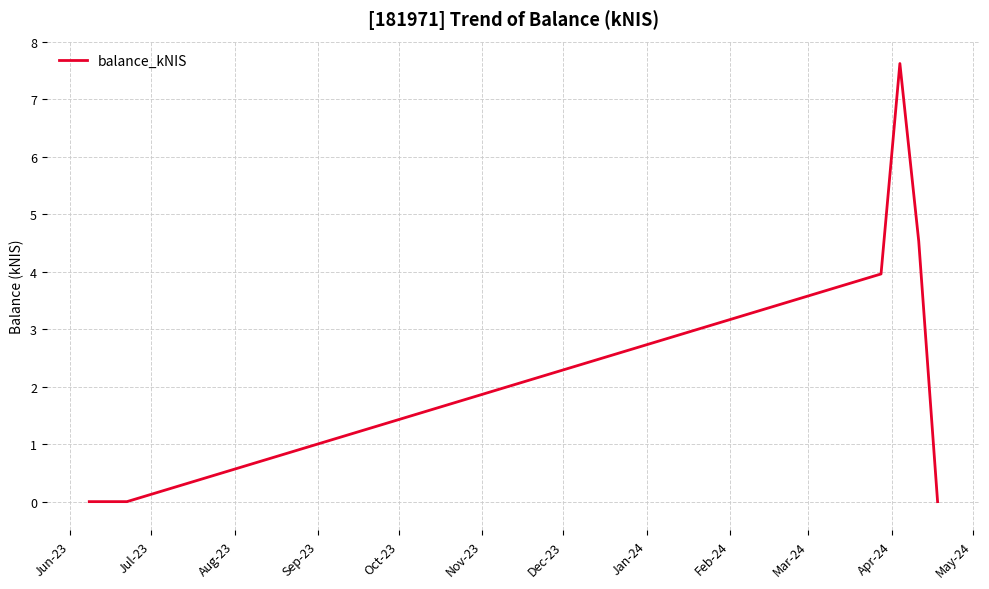

What is the average value?

2.7